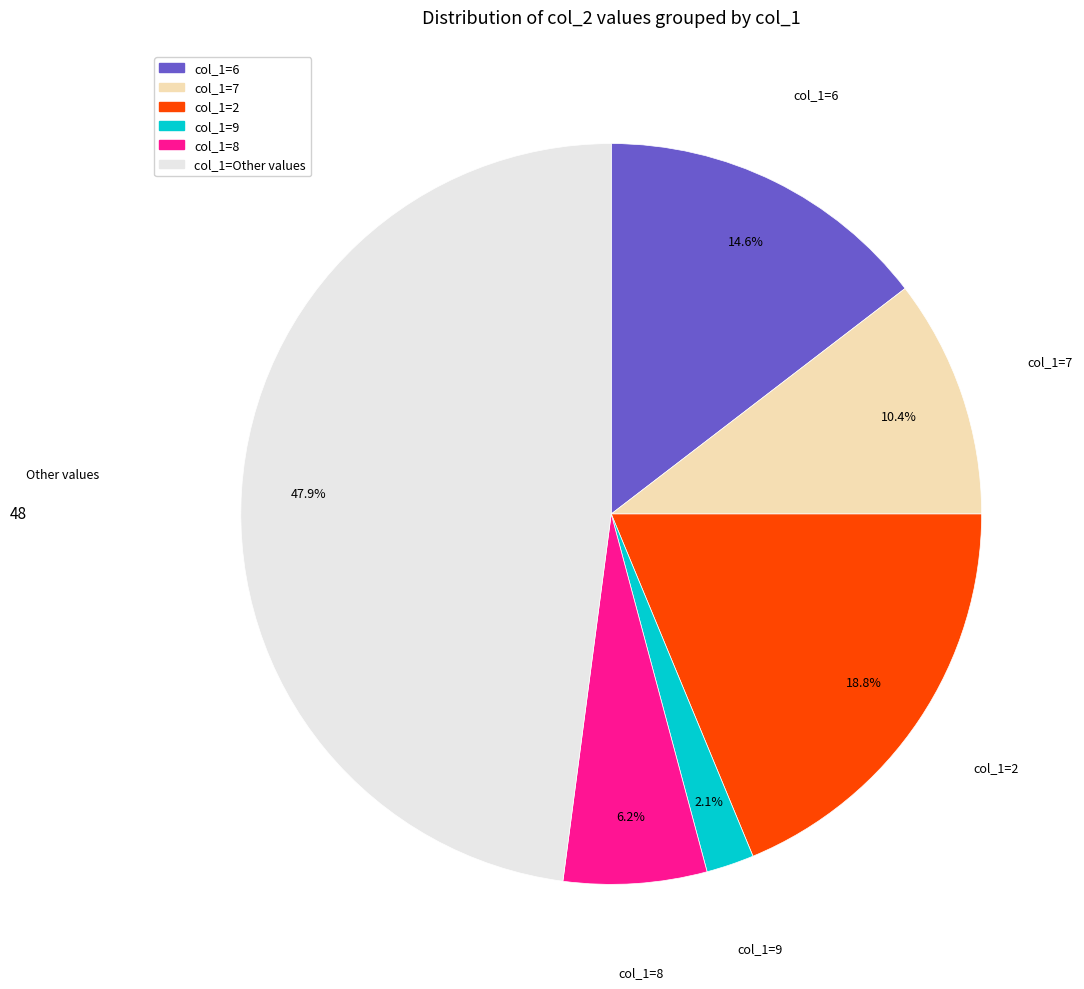

Is there a majority slice in this chart?

No